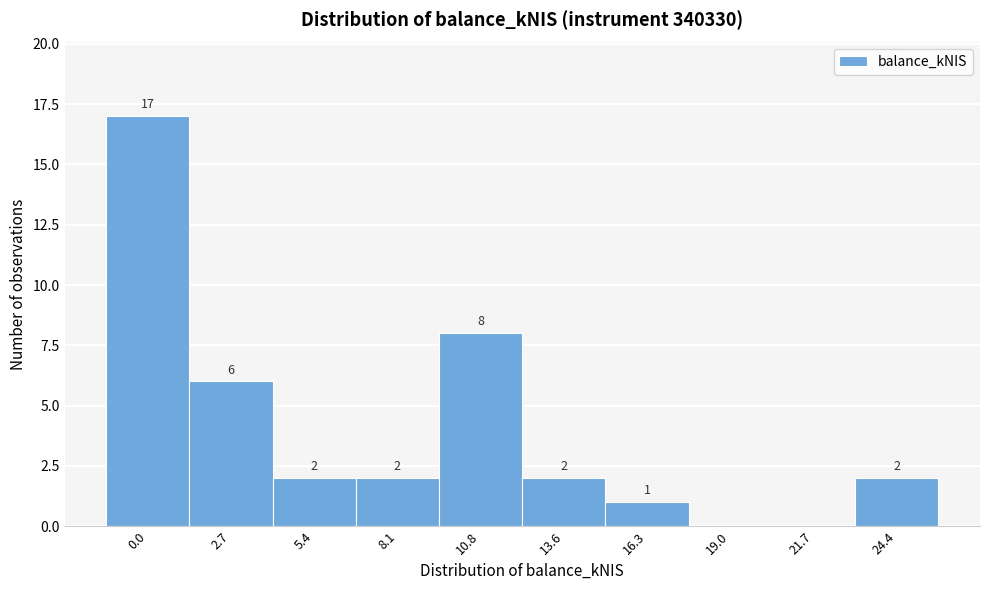

Reading left to right, list all the values displayed in this chart.

0.0=17	2.7=6	5.4=2	8.1=2	10.8=8	13.6=2	16.3=1	19.0=0	21.7=0	24.4=2